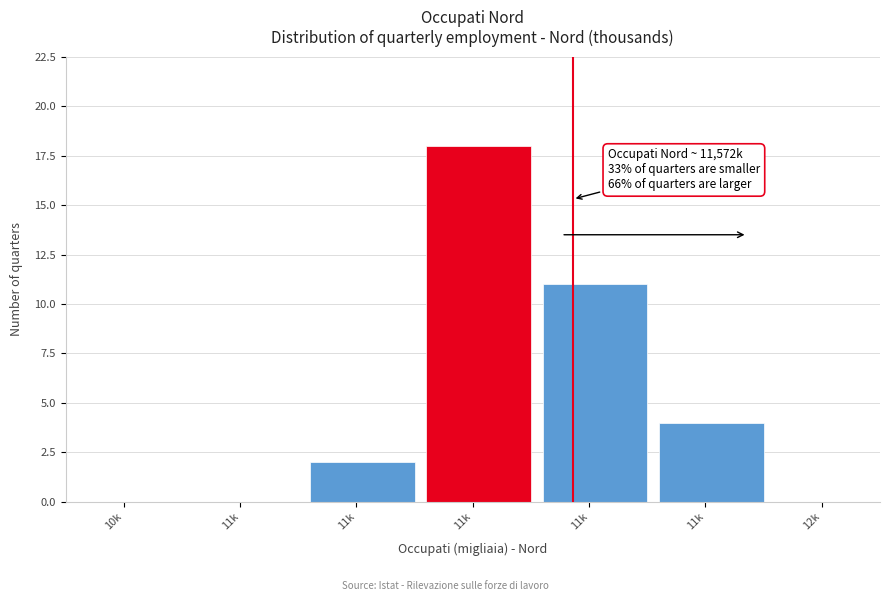

How many series are shown in this chart?

1